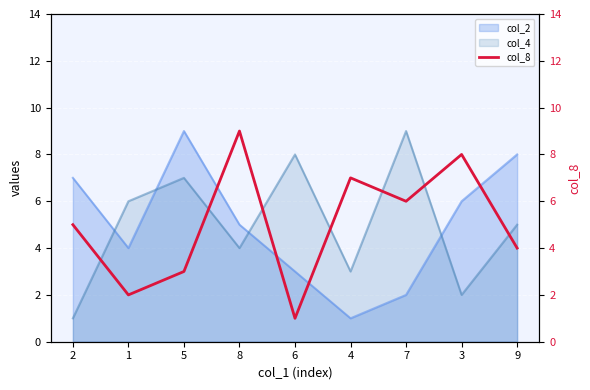

How many interior local peaks (higher than both neighbors) does the data have?

3